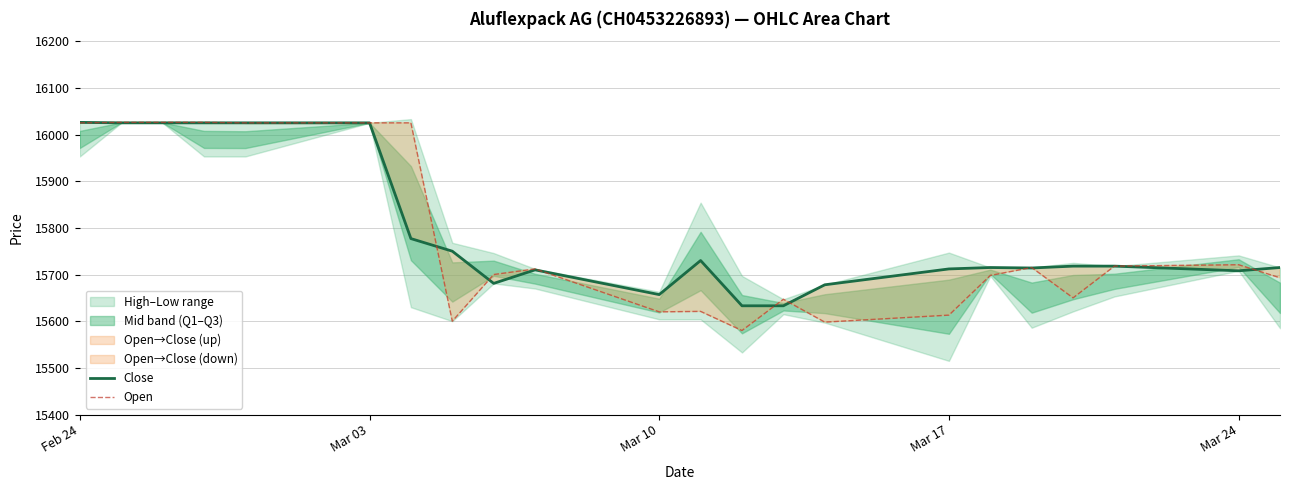

The value of Close at Mar 17 is 15712. True or false?

True